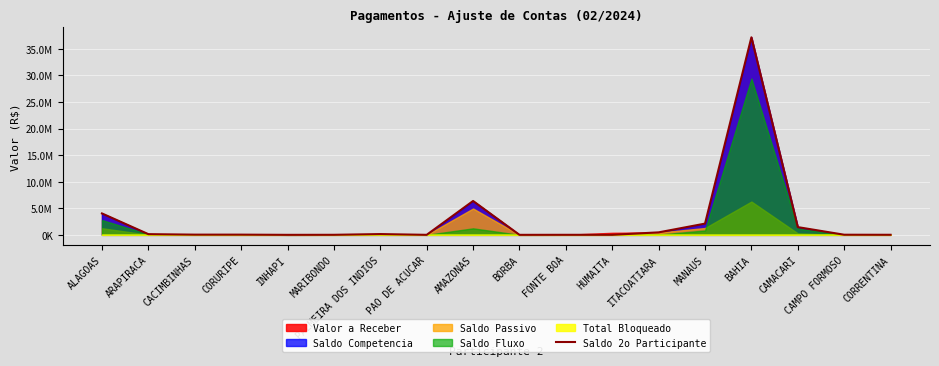

At which category does the chart reach its peak across all series?

BAHIA